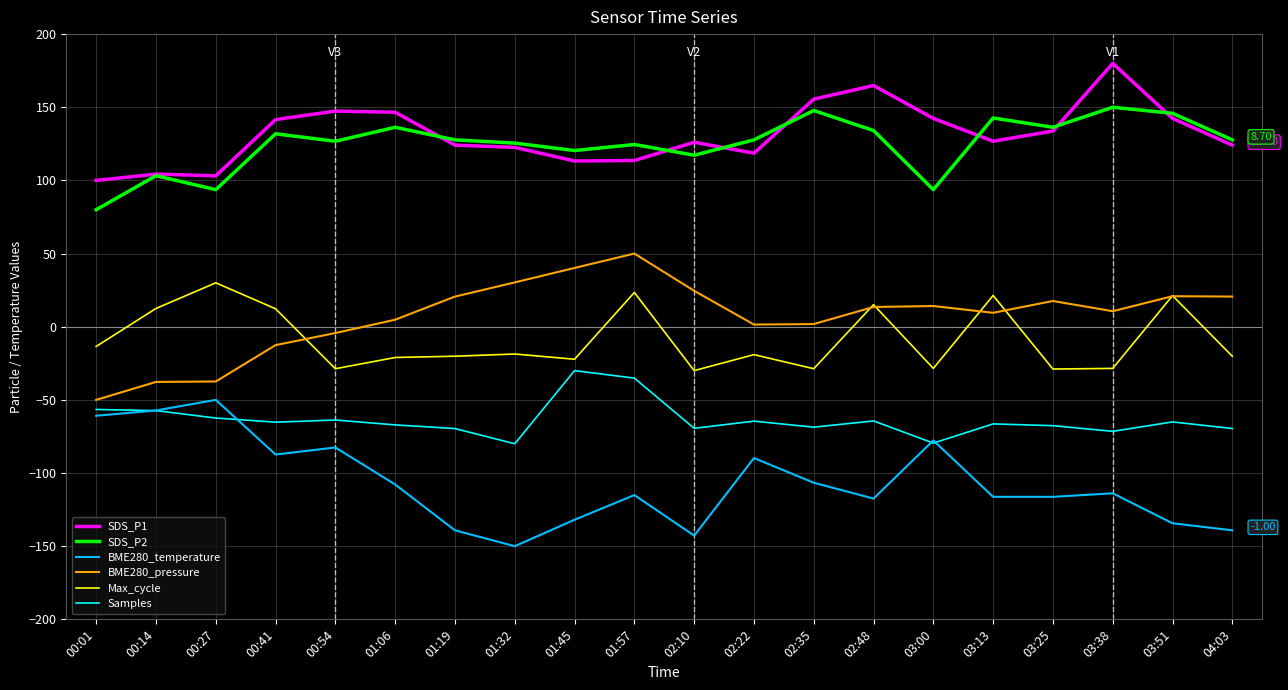

Is the value of SDS_P2 at 03:51 greater than the value of BME280_temperature at 00:14?

Yes